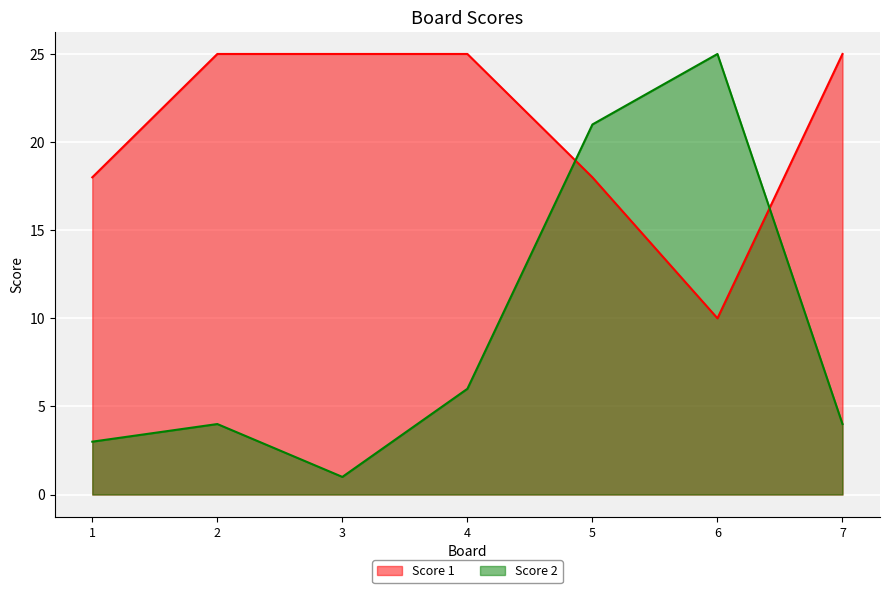

What is the total value across all series at 3?

26